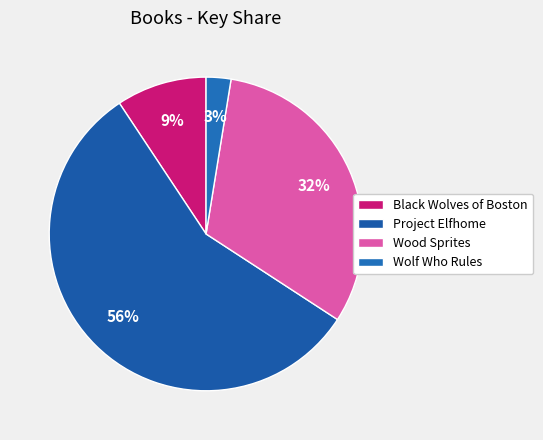

Which category has the biggest portion of the pie?

Project Elfhome